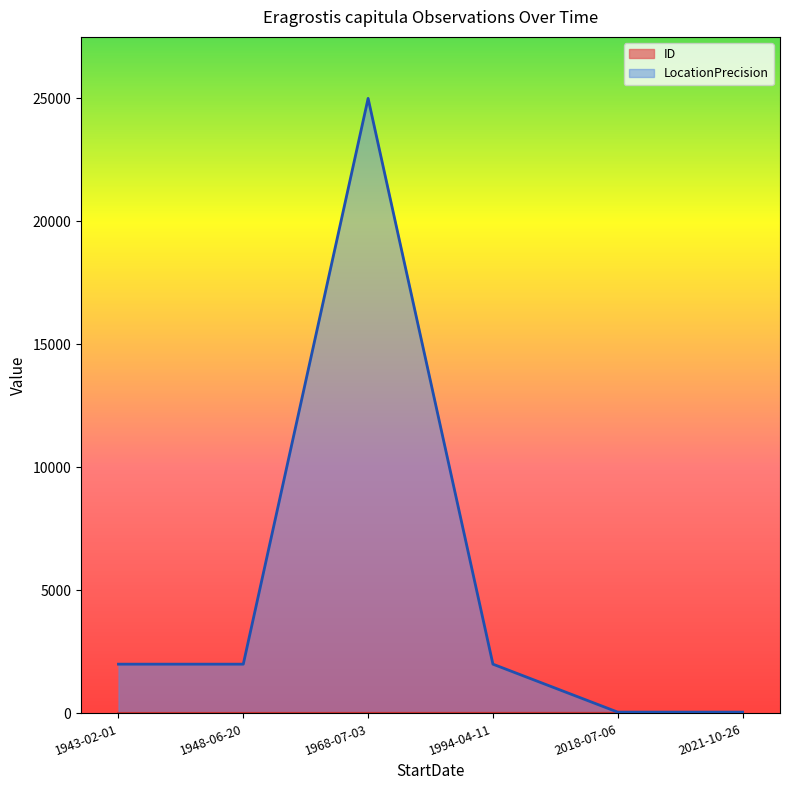

Rank the series at 2018-07-06 from lowest to highest value.

ID, LocationPrecision